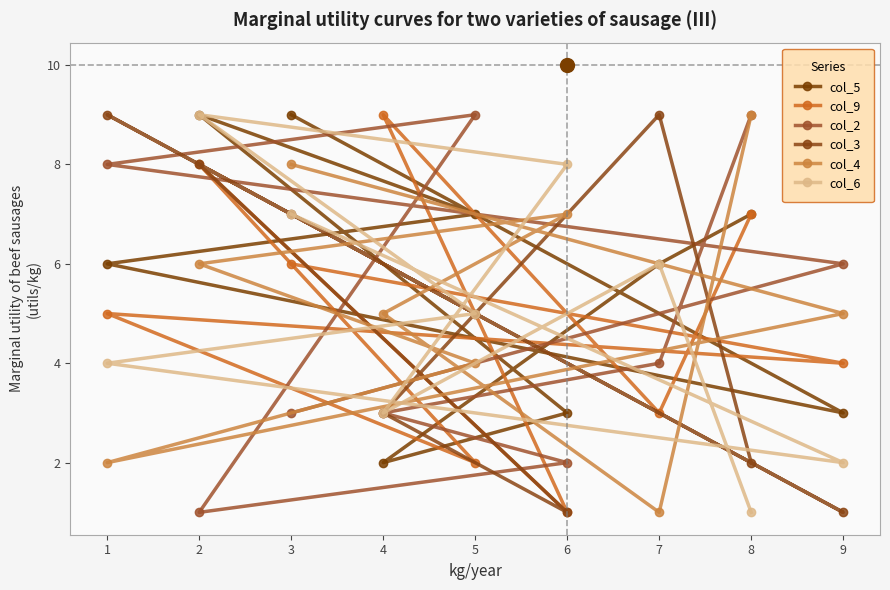

What value does the col_4 series have at 7?

1